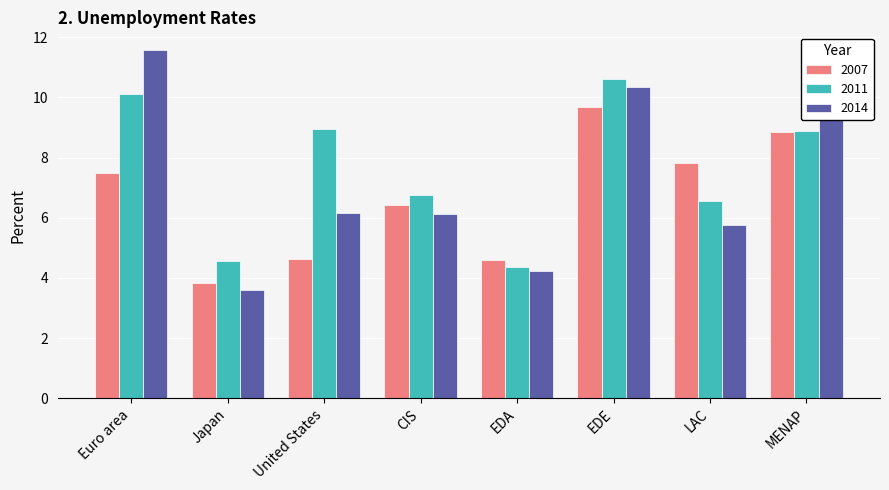

What is the maximum value for 2007?

9.7